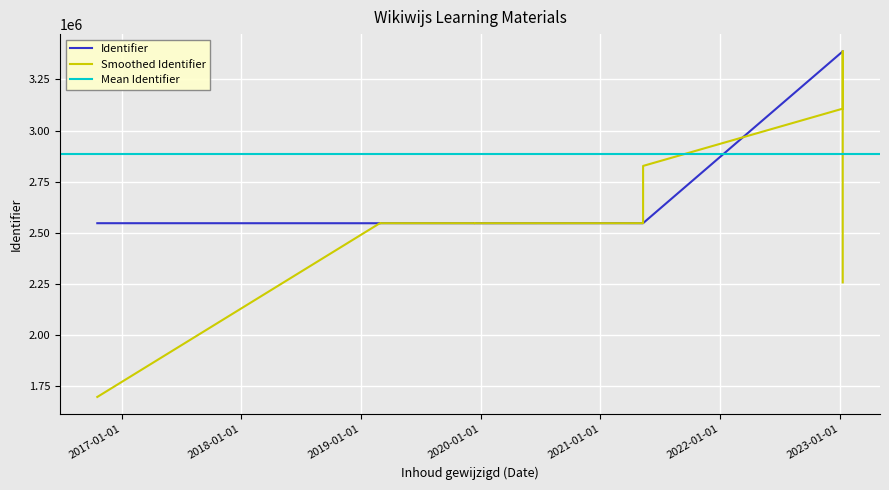

What is the change in value from 2021-05-11 to 2023-01-10?

+839621